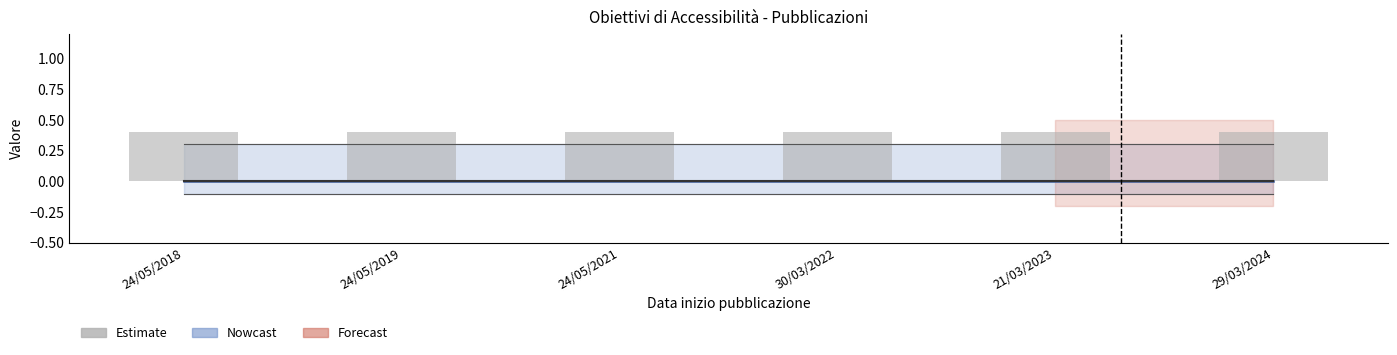

At which label is Numero registrazione closest to 0?

24/05/2018